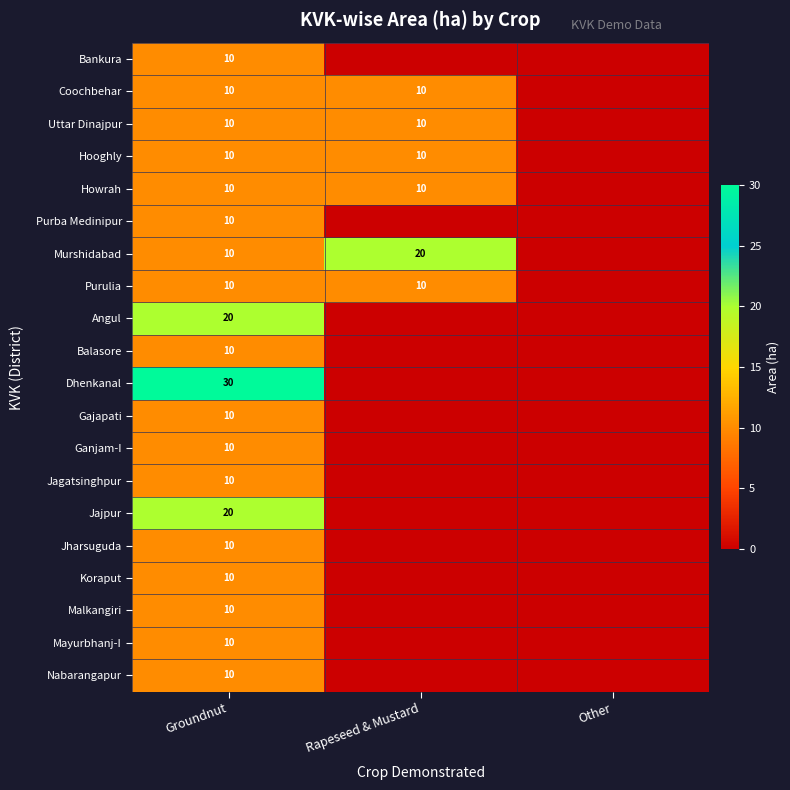

The value of Balasore at Groundnut is 10. True or false?

True